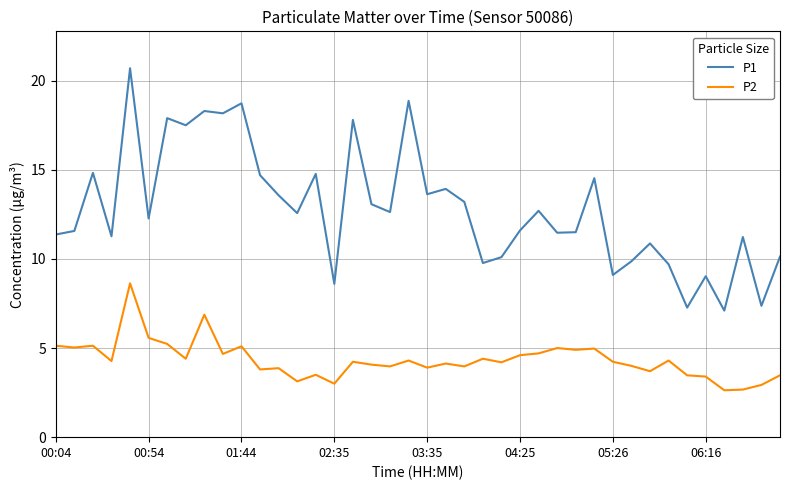

Rank the series by their maximum value, from highest to lowest.

P1, P2